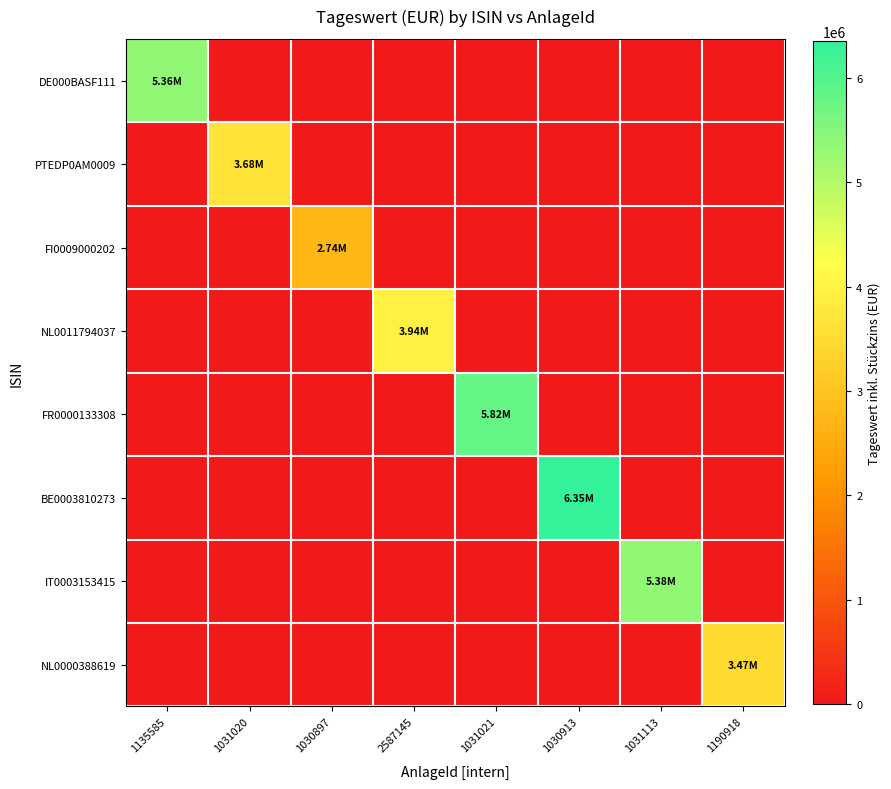

How many series are shown in this chart?

8